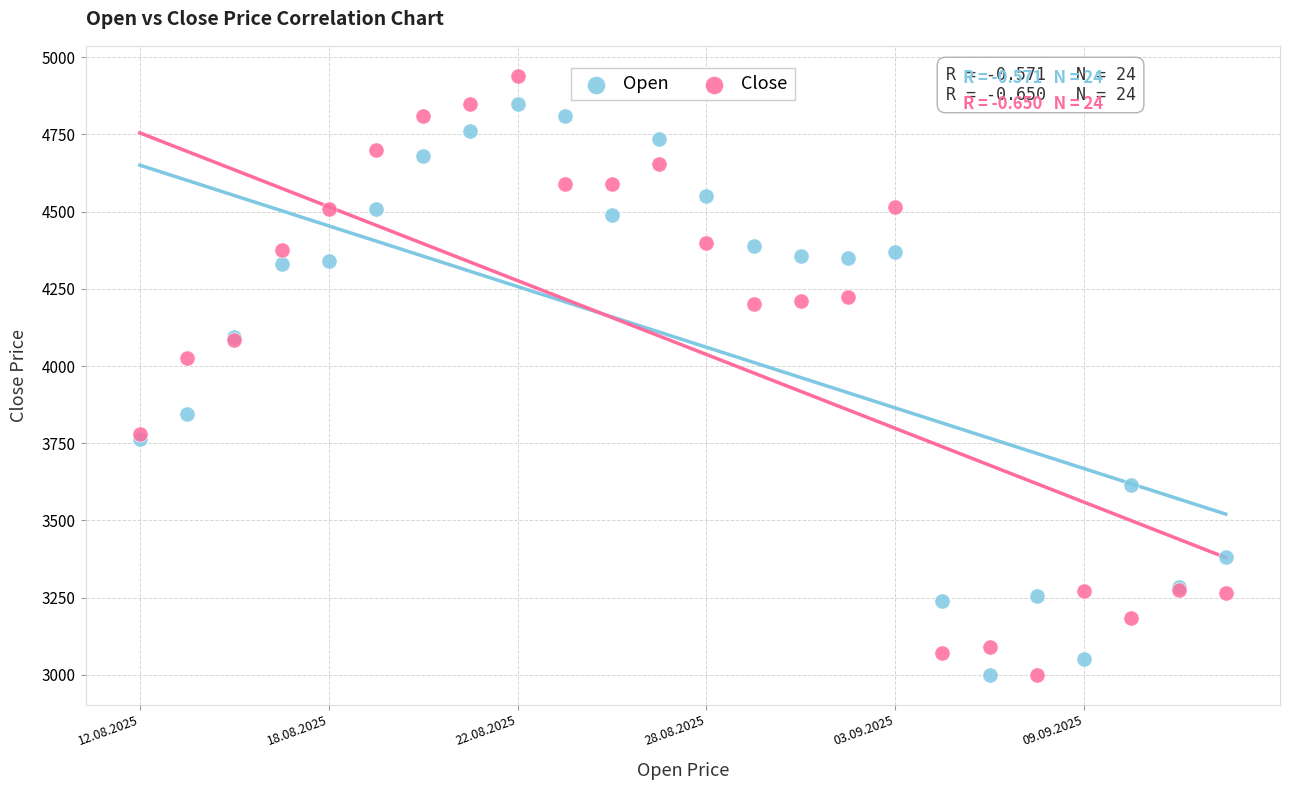

What are all the series names shown in the legend?

Open, Close